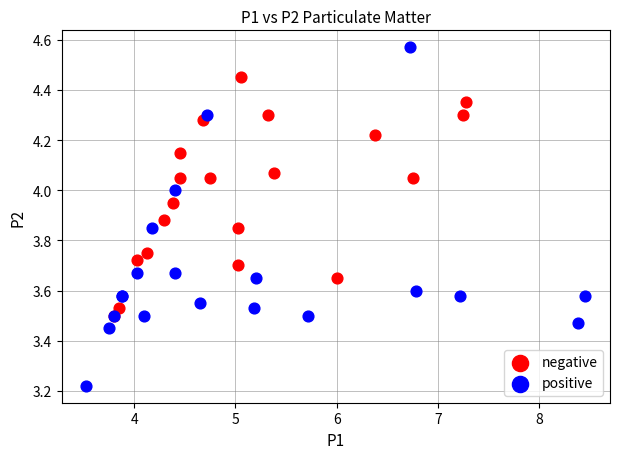

Which series has the widest spread of Y values?

positive